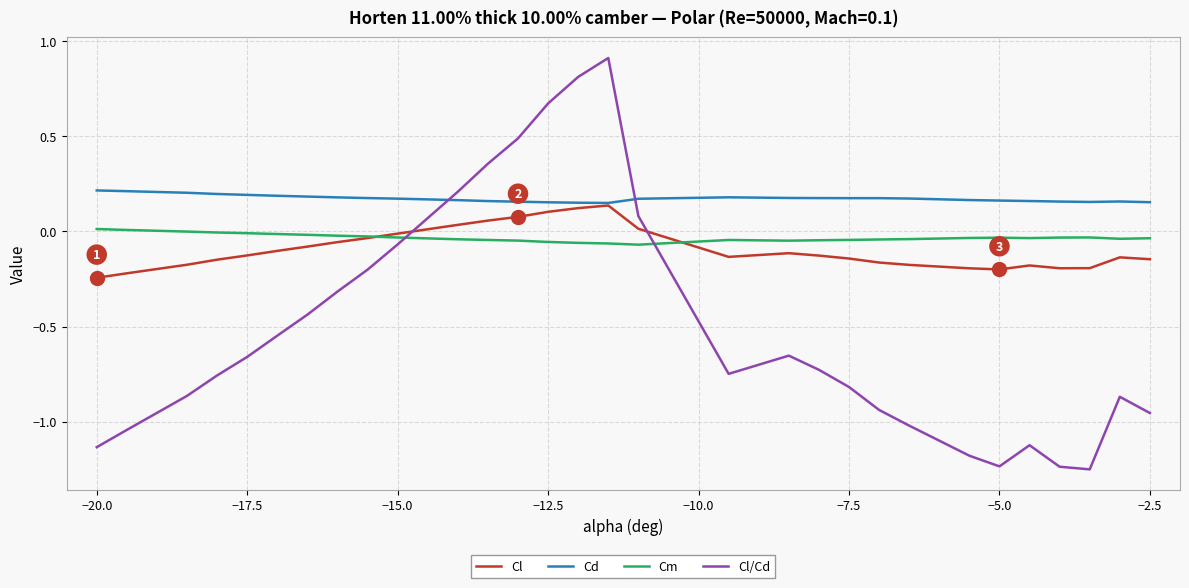

How many times do Cm and Cl cross each other?

2